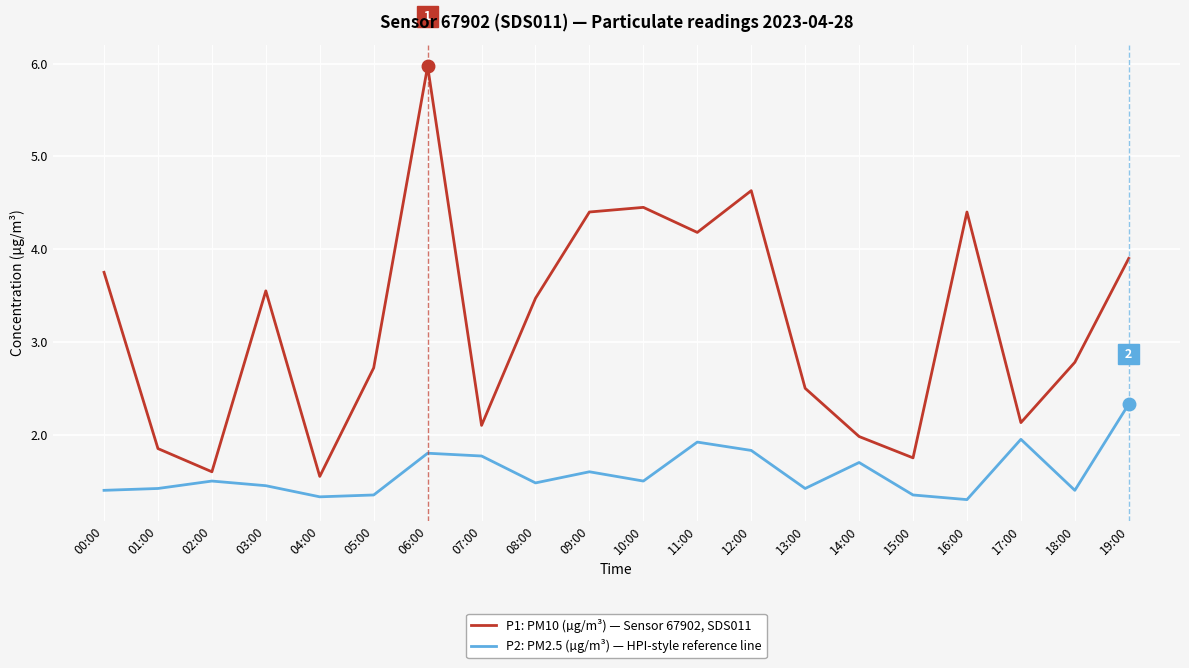

True or false: P2: PM2.5 (µg/m³) — HPI-style reference line has a value of 0.4 at 01:00.

False